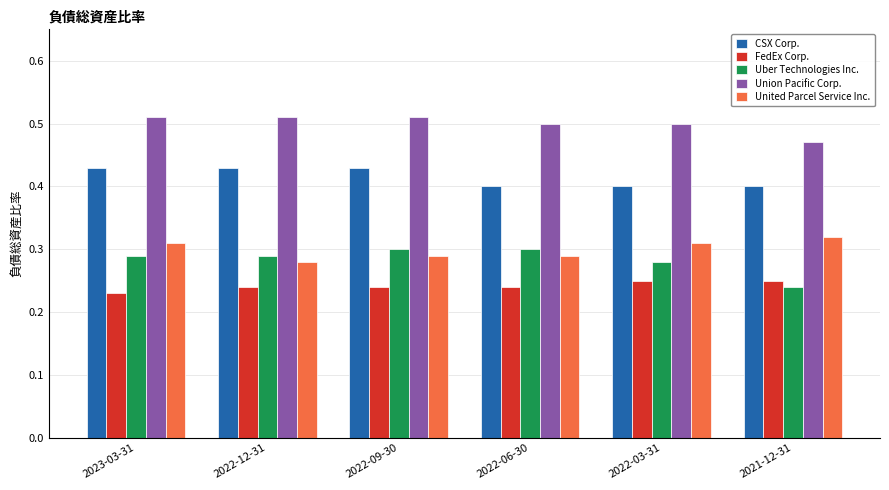

How many bars are there in each group?

5